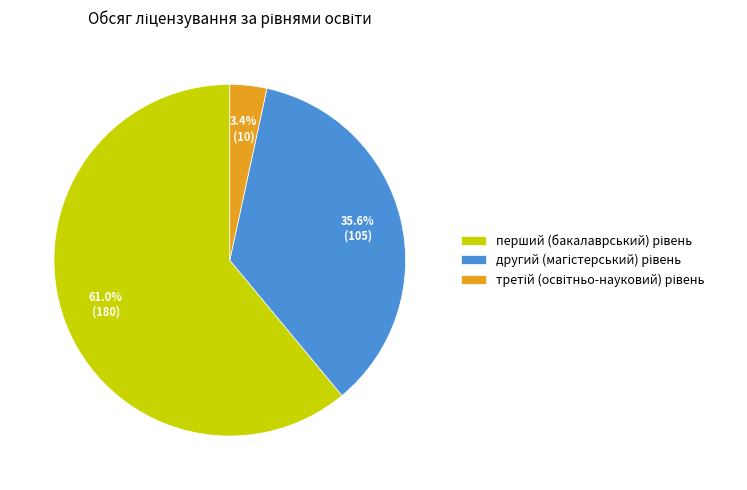

Count the number of slices in the pie.

3